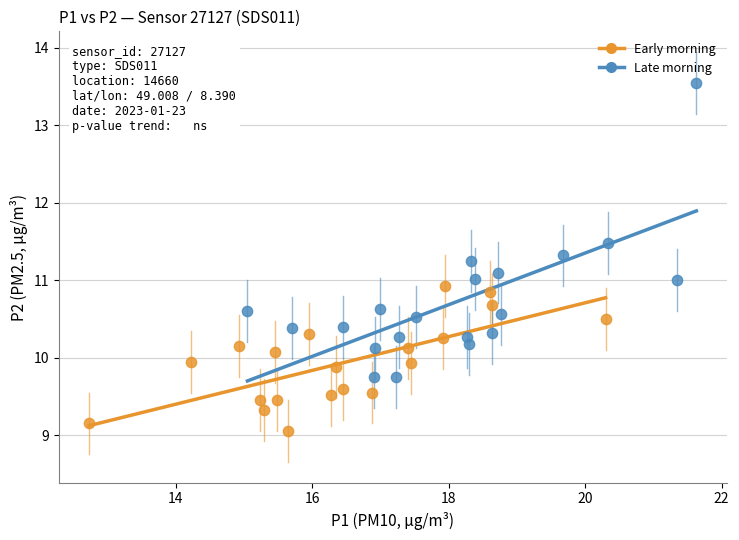

Which series contains the highest Y value?

Late morning